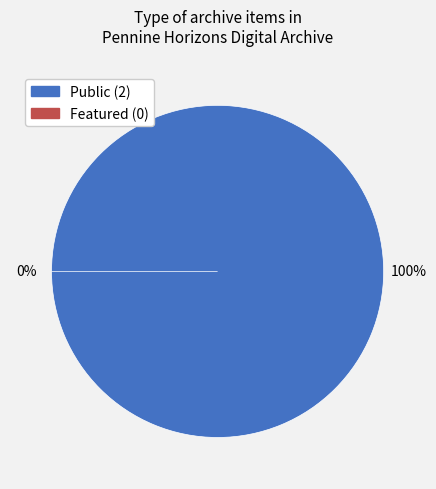

Rank the categories by Public value from lowest to highest.

22602, 22503